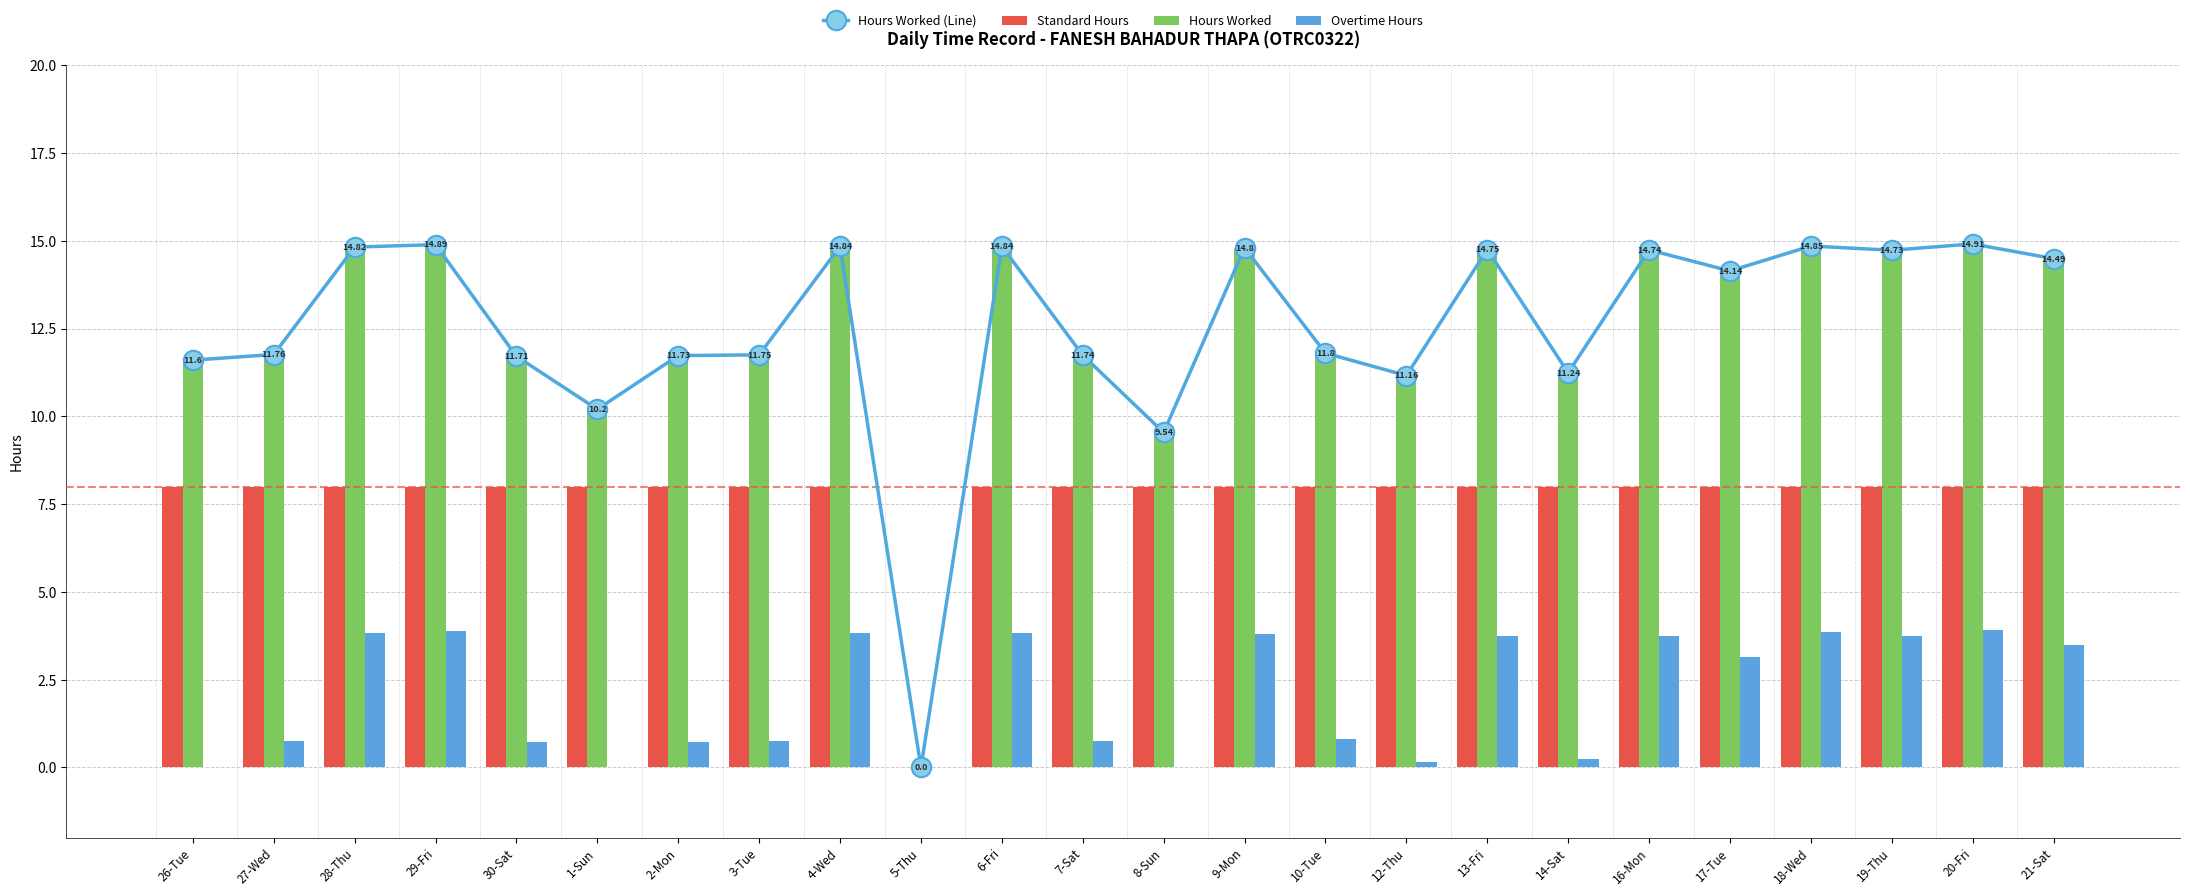

Which series has the largest range (max minus min)?

Hours Worked (Line)